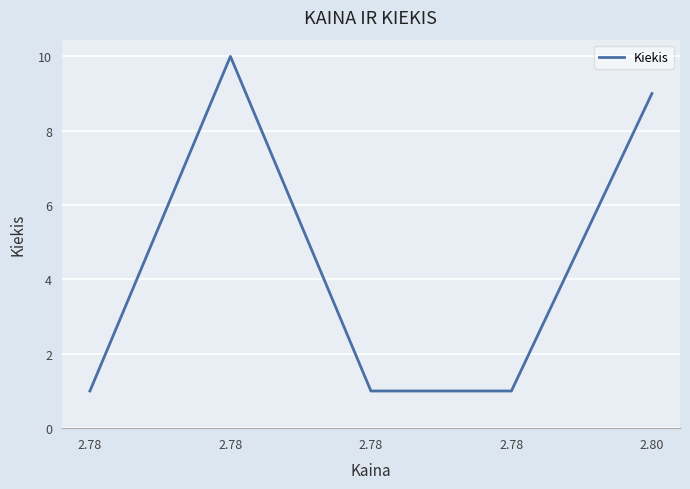

Reading left to right, extract all data points from this chart.

2.78=1	2.78=10	2.78=1	2.78=1	2.80=9